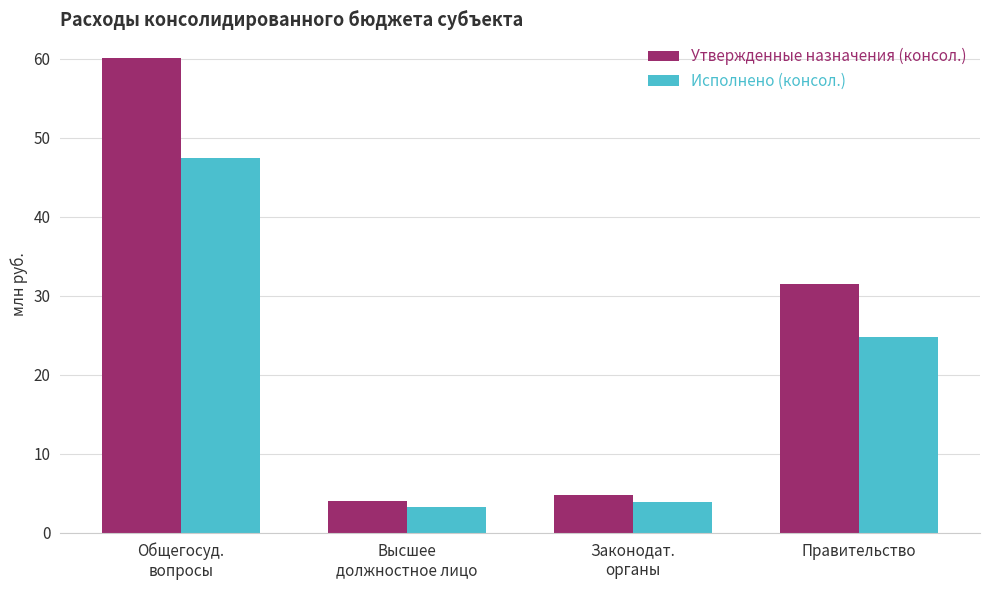

Which series has the largest range (max minus min)?

Утвержденные назначения (консол.)